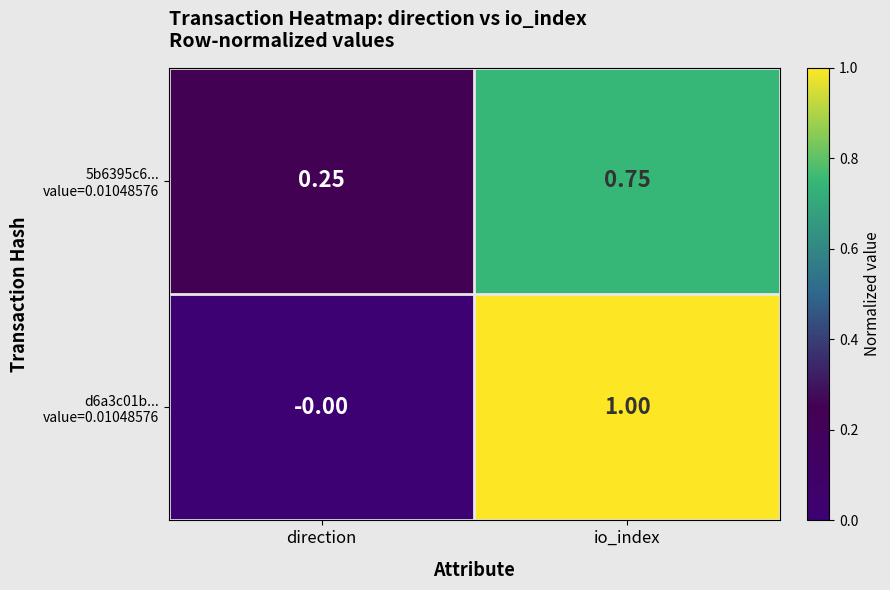

At which category does the chart reach its peak across all series?

io_index